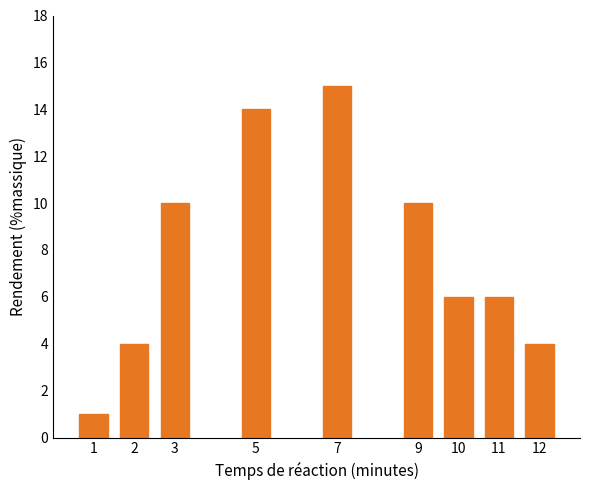

Reading left to right, what are all the values shown in this chart?

1=1	2=4	3=10	5=14	7=15	9=10	10=6	11=6	12=4